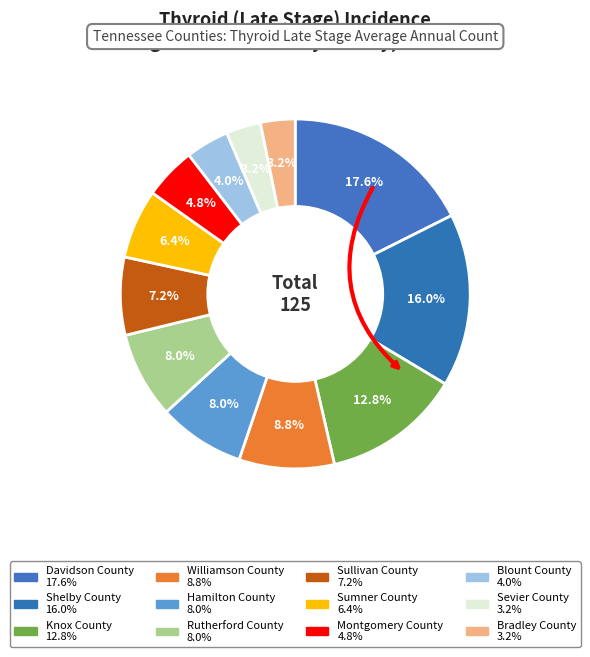

How many segments does this pie chart have?

12